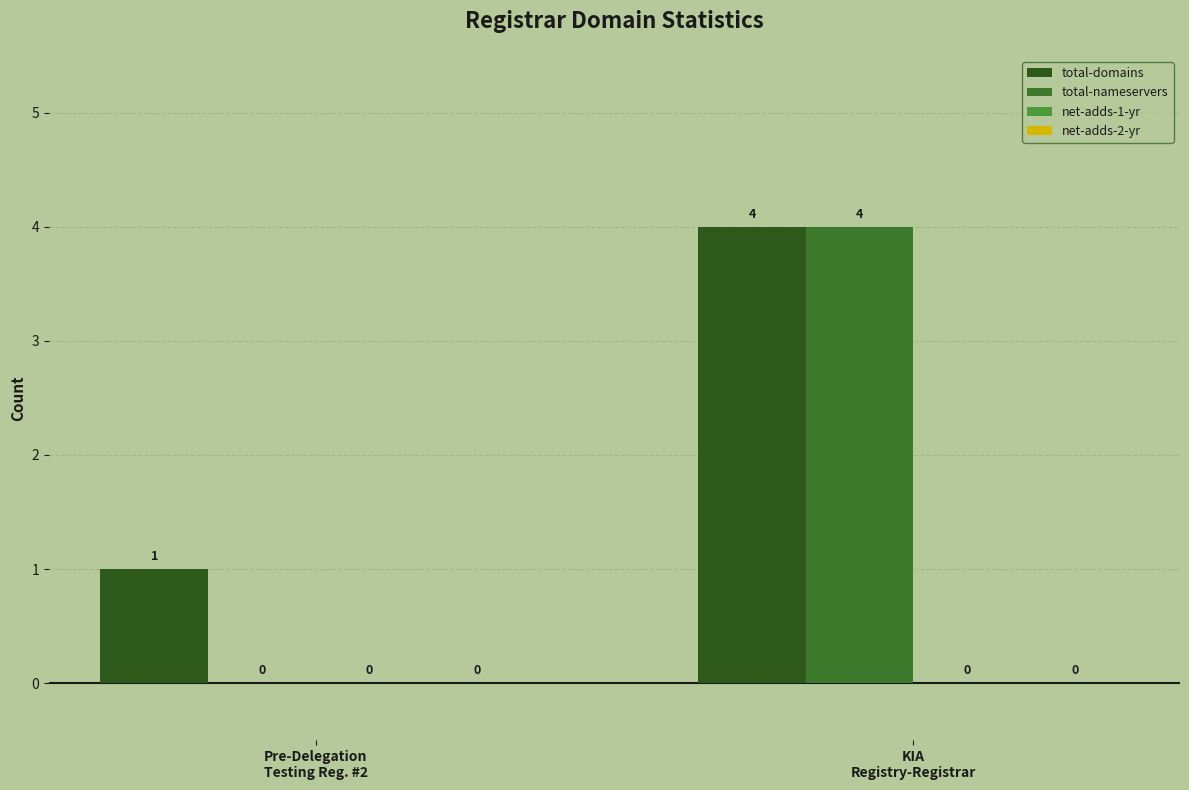

How many groups of bars are there?

2